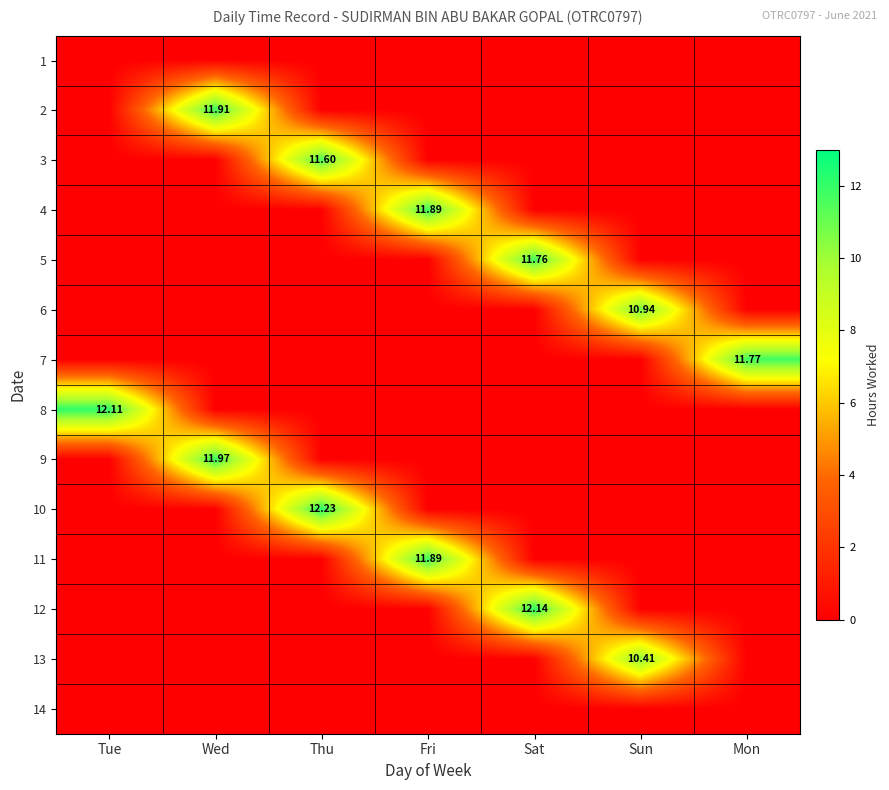

At which category is the sum across all series the highest?

Sat